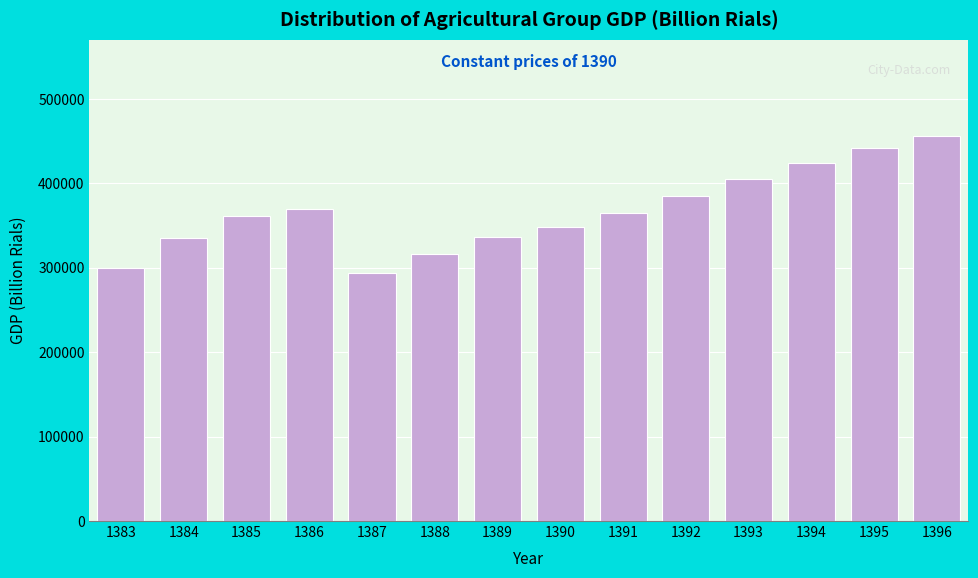

Approximately how many times larger is the value at 1384 compared to 1393?

0.8